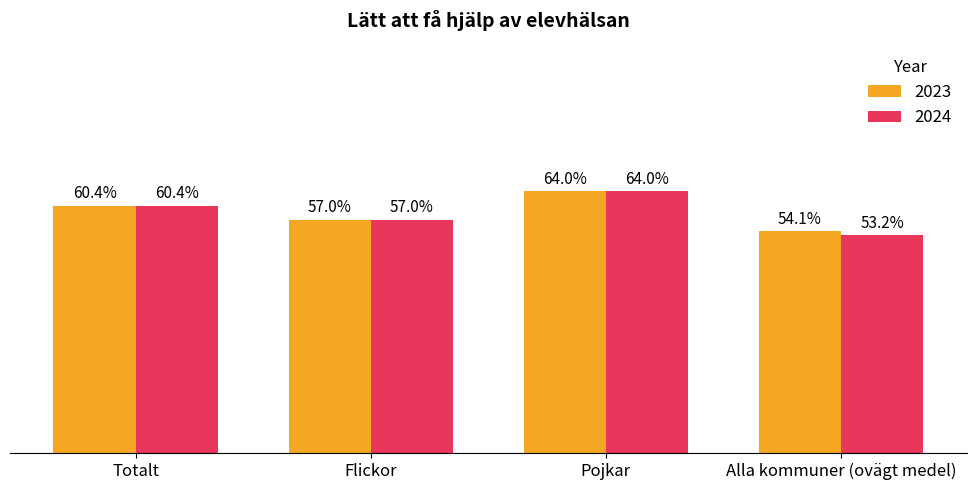

List the labels in order of 2024 value, smallest first.

Alla kommuner (ovägt medel), Flickor, Totalt, Pojkar